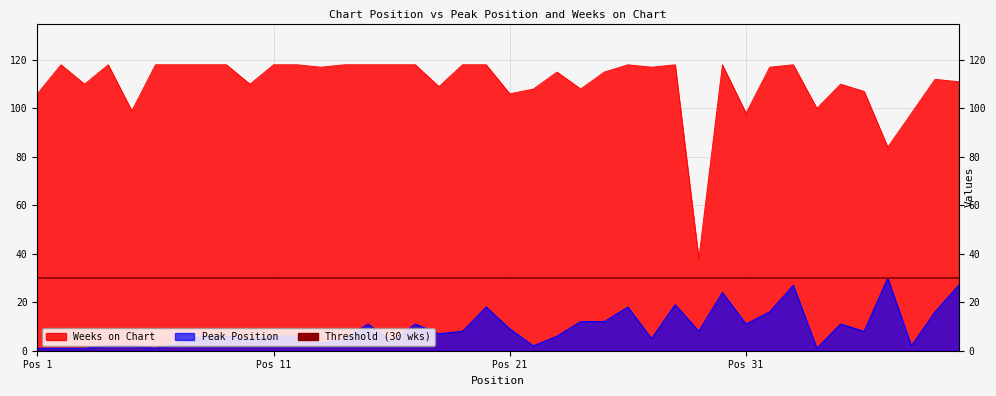

Is it true that Peak Position equals 7 at 18?

True